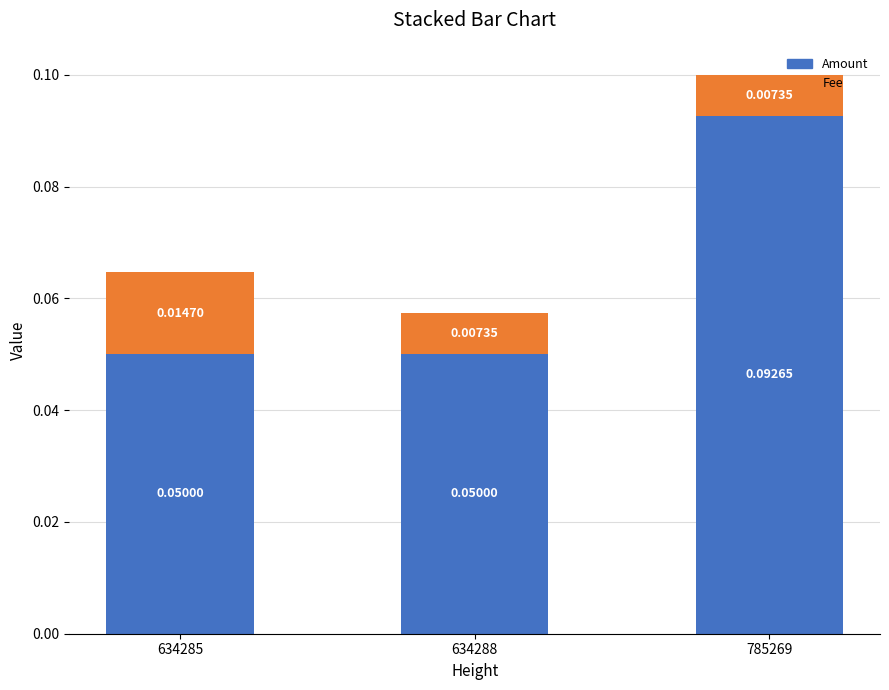

At which category is the sum across all series the highest?

785269